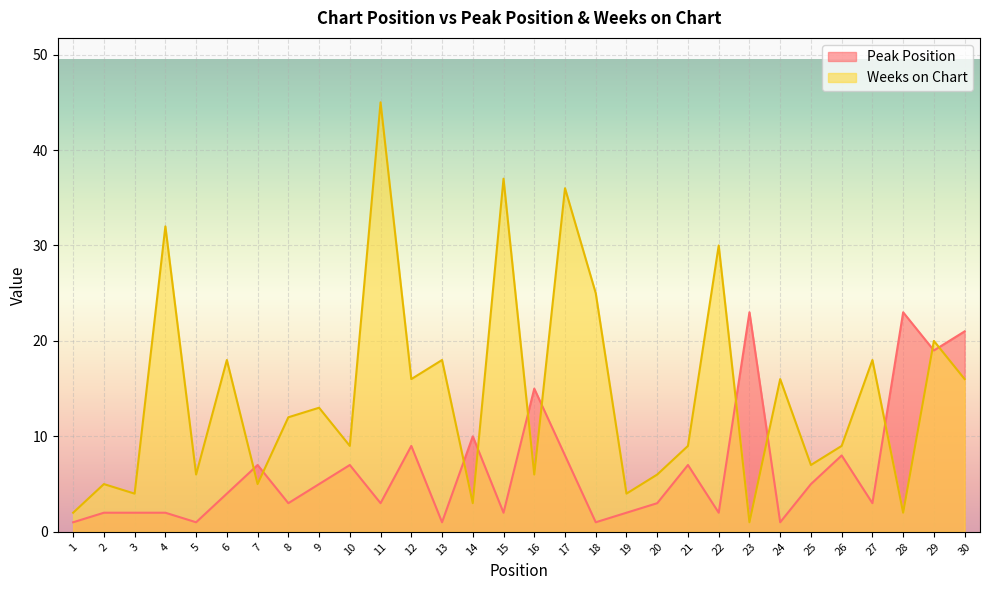

Reading left to right, extract all data points from this chart.

Peak Position: 1	2	2	2	1	4	7	3	5	7	3	9	1	10	2	15	8	1	2	3	7	2	23	1	5	8	3	23	19	21
Weeks on Chart: 2	5	4	32	6	18	5	12	13	9	45	16	18	3	37	6	36	25	4	6	9	30	1	16	7	9	18	2	20	16